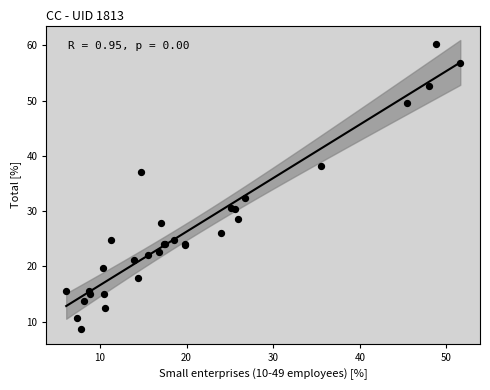

What Y value in the scatter plot is closest to 34?

32.4